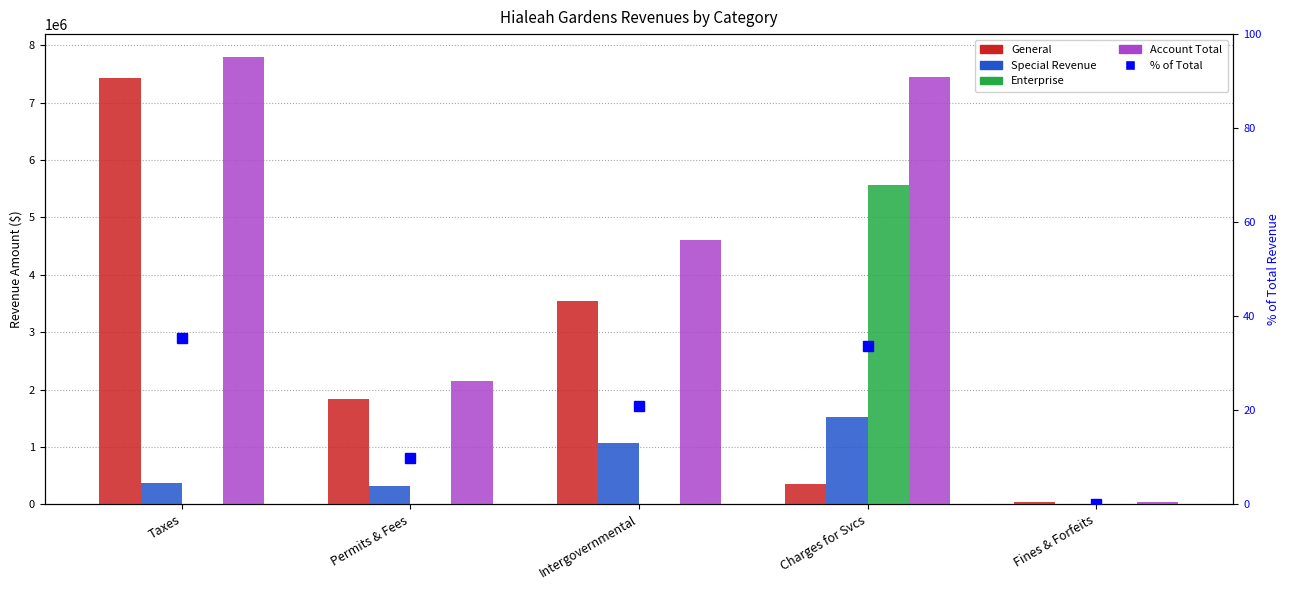

What is the sum of all % of Total values?

100.0